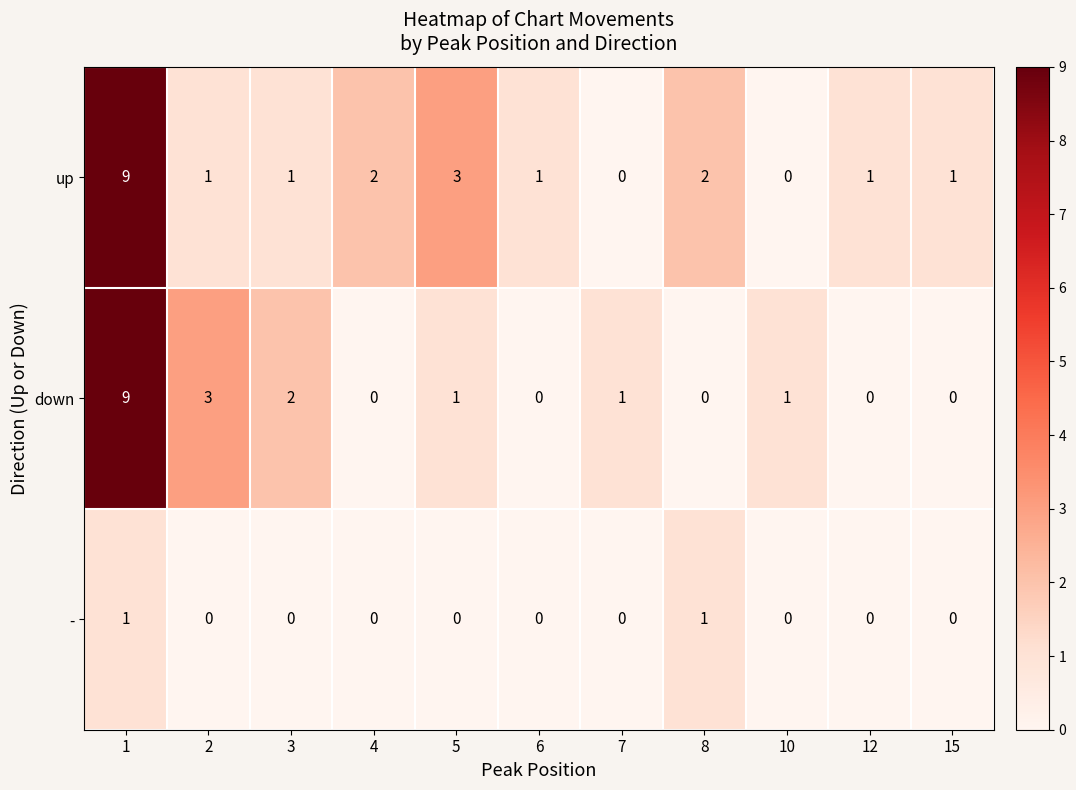

Between 5 and 6, which series saw the biggest shift?

up